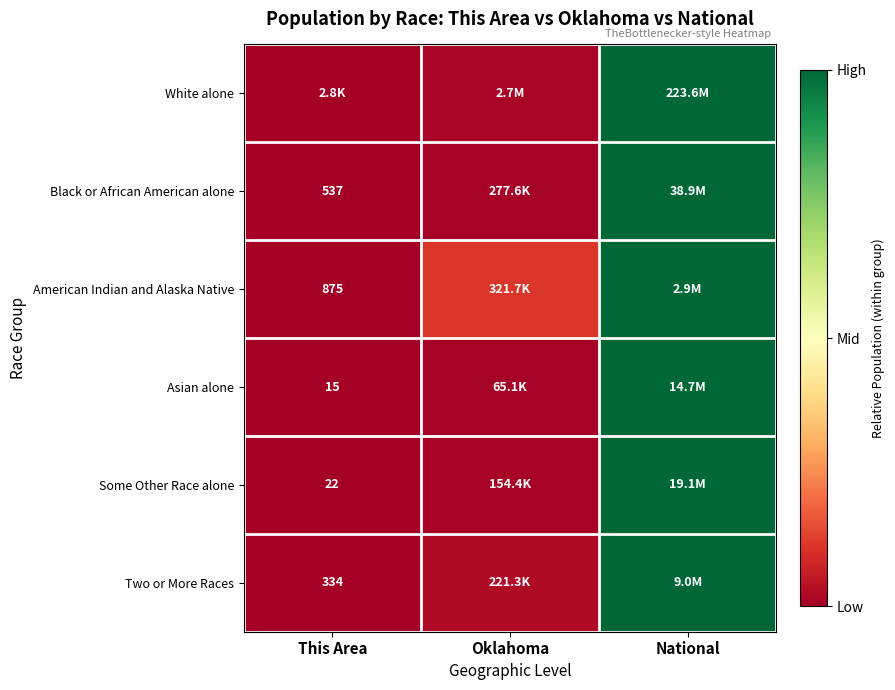

Is the value of Some Other Race alone at This Area greater than the value of Two or More Races at This Area?

No